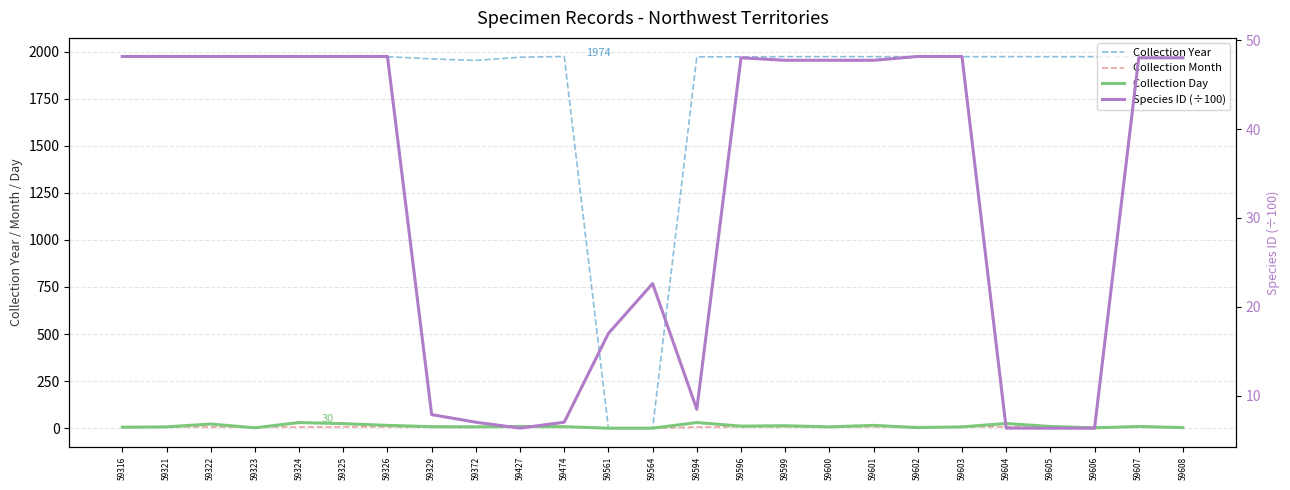

Reading left to right, extract all data points from this chart.

Collection Year: 1973.0	1973.0	1973.0	1973.0	1973.0	1973.0	1973.0	1961.0	1953.0	1970.0	1974.0	0.0	0.0	1972.0	1972.0	1973.0	1973.0	1973.0	1973.0	1973.0	1973.0	1973.0	1973.0	1973.0	1973.0
Collection Month: 8.0	7.0	6.0	7.0	6.0	7.0	7.0	6.0	8.0	7.0	8.0	0.0	0.0	6.0	7.0	7.0	7.0	7.0	8.0	7.0	7.0	7.0	7.0	7.0	7.0
Collection Day: 5.0	7.0	22.0	2.0	30.0	24.0	15.0	8.0	7.0	9.0	8.0	0.0	0.0	30.0	11.0	13.0	7.0	15.0	3.0	7.0	25.0	9.0	2.0	9.0	3.0
Species ID (÷100): 48.2	48.2	48.2	48.2	48.2	48.2	48.2	7.9	7.0	6.3	7.0	17.0	22.6	8.5	48.0	47.8	47.8	47.8	48.2	48.2	6.3	6.3	6.3	48.0	48.0